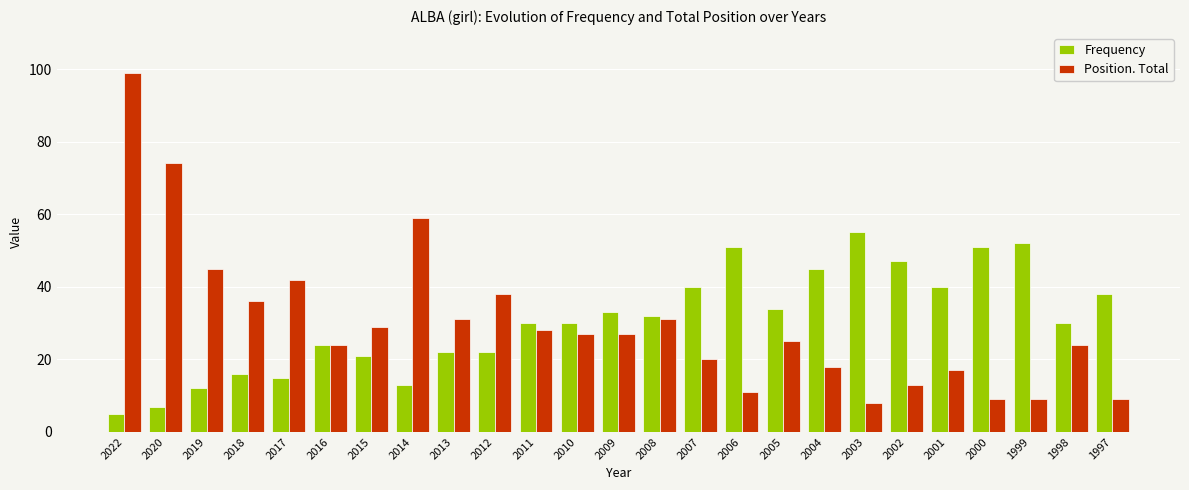

Reading right to left, what are all the values shown in this chart?

Frequency: 38	30	52	51	40	47	55	45	34	51	40	32	33	30	30	22	22	13	21	24	15	16	12	7	5
Position. Total: 9	24	9	9	17	13	8	18	25	11	20	31	27	27	28	38	31	59	29	24	42	36	45	74	99